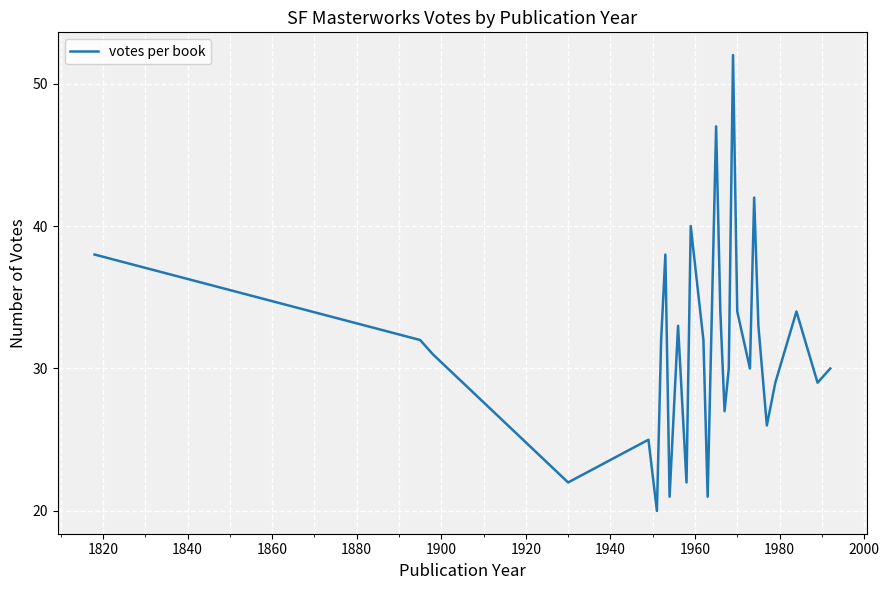

What is the maximum value shown in the chart?

52